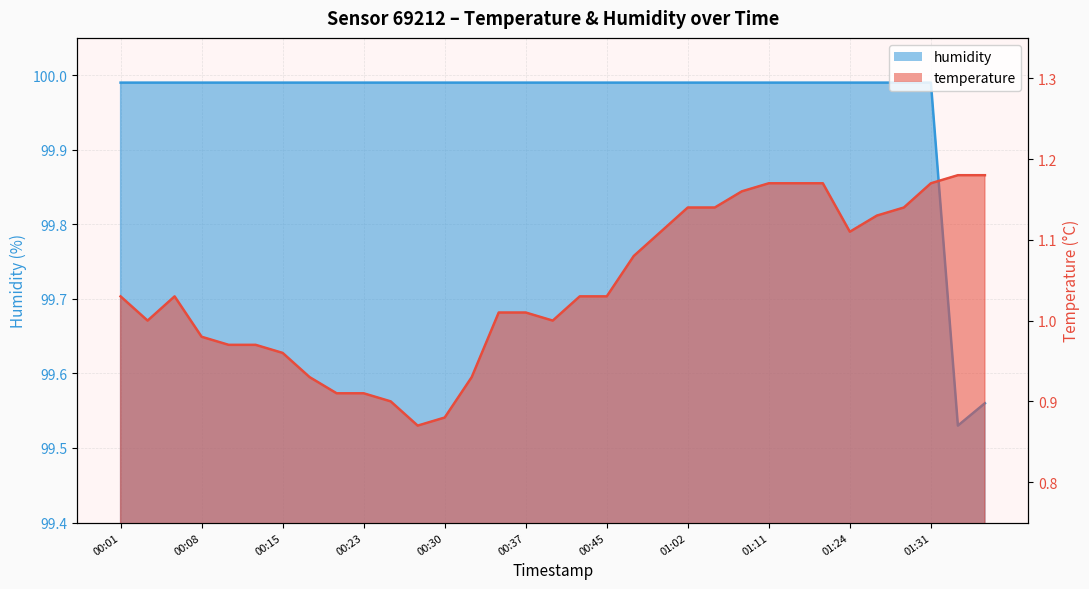

What is the label of the 3rd point from the left?

00:05